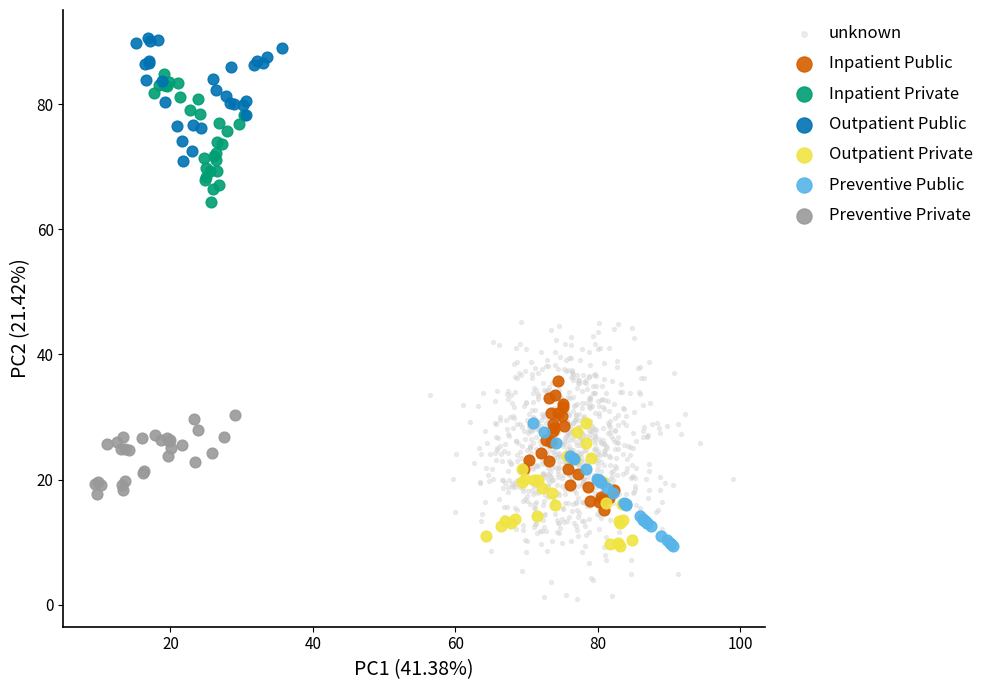

Which series has the largest Y range (max minus min)?

unknown